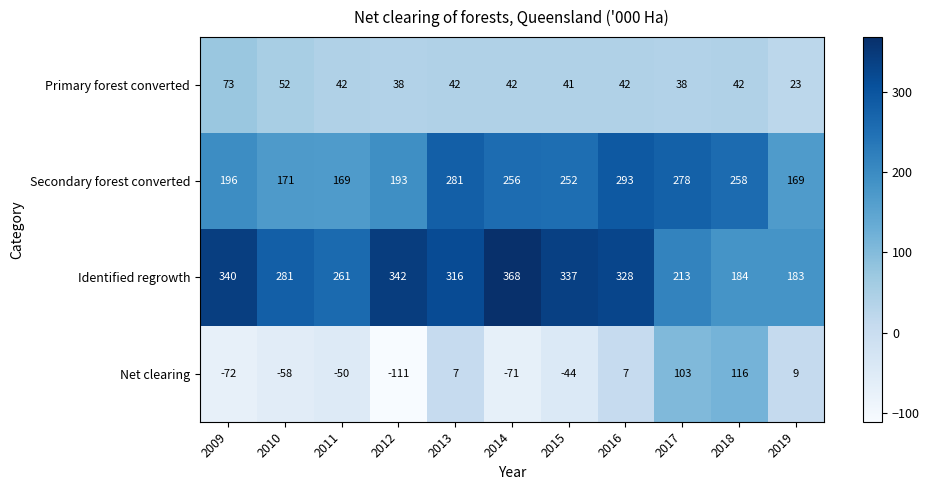

Which series has the largest total across all categories?

Identified regrowth